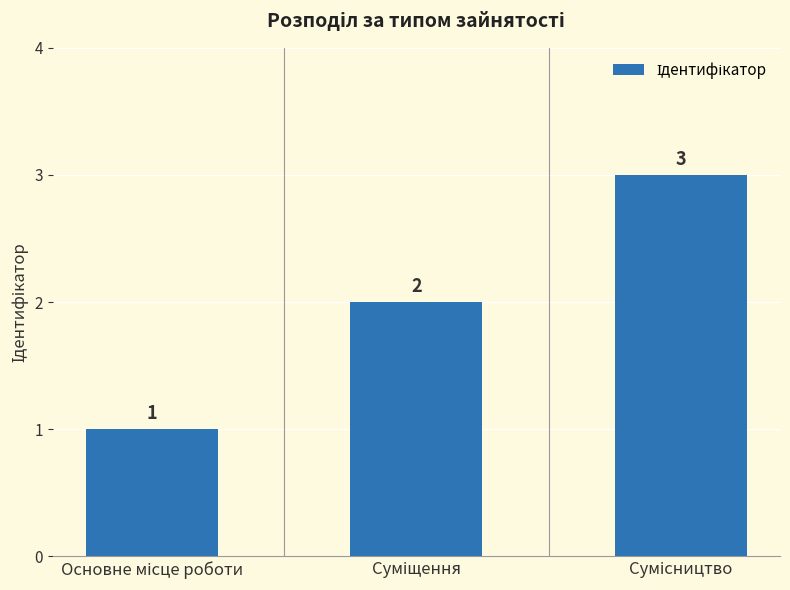

What is the value of the 2nd bar from the left?

2